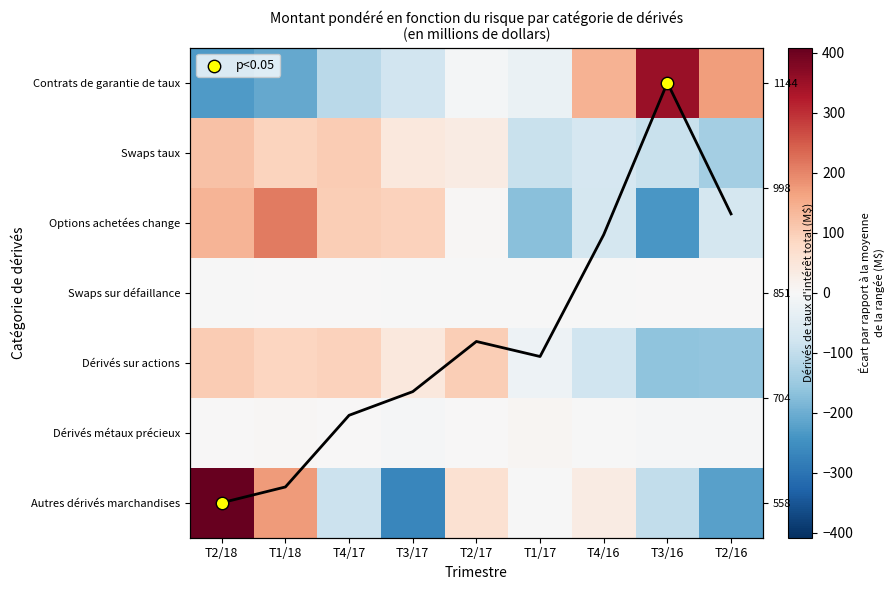

What is the difference between the highest and lowest values at T2/17?

106.9